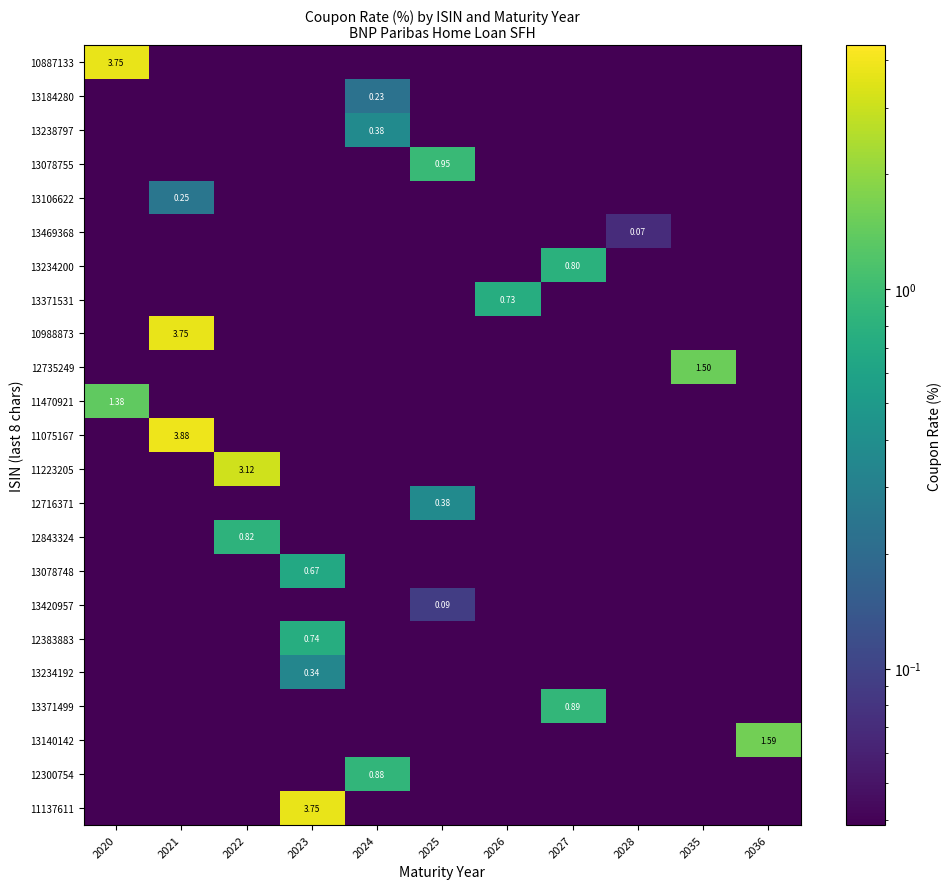

What is the difference between the maximum and minimum values in the 11075167 series?

3.9